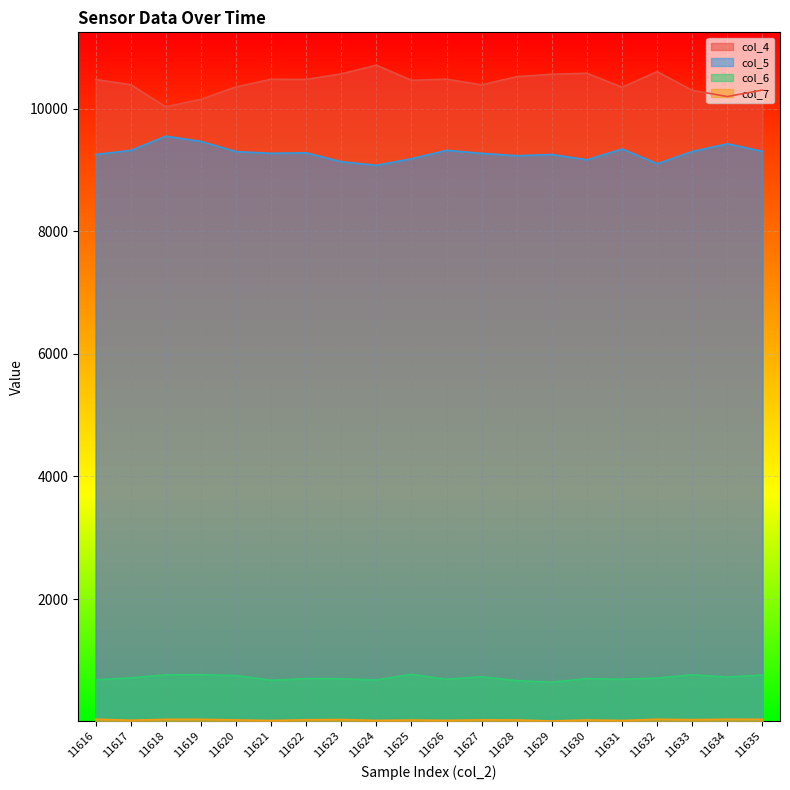

True or false: col_6 and col_7 intersect in this chart.

False